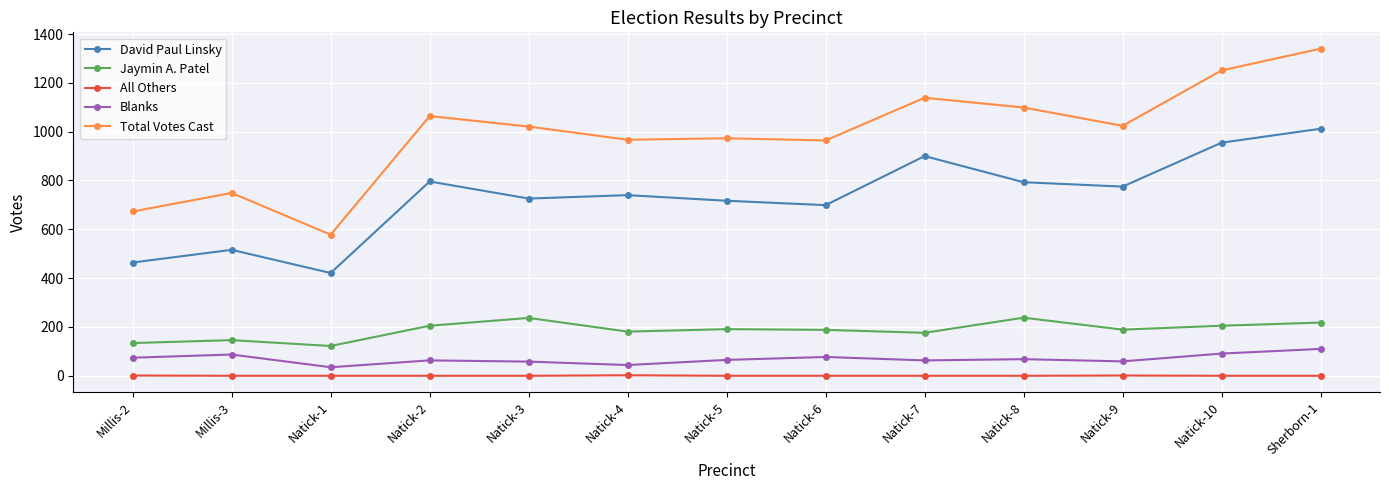

Which series has the widest spread of values?

Total Votes Cast